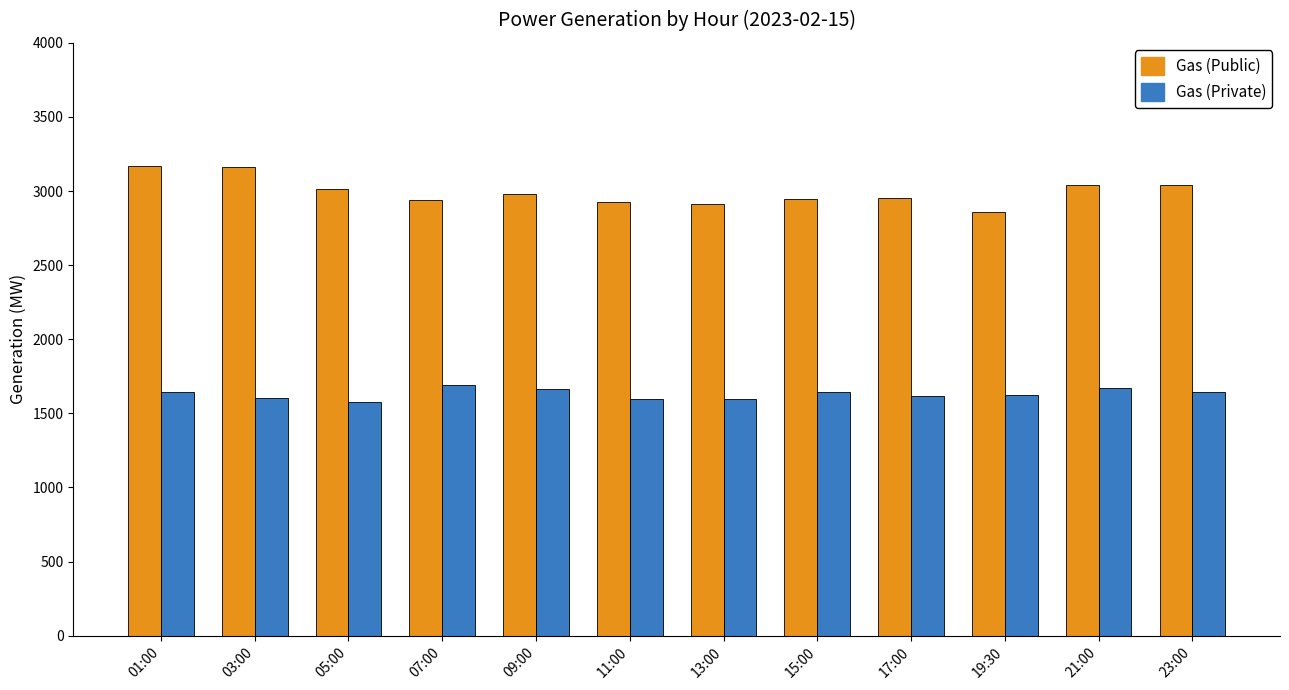

What is the maximum value for Gas (Private)?

1694